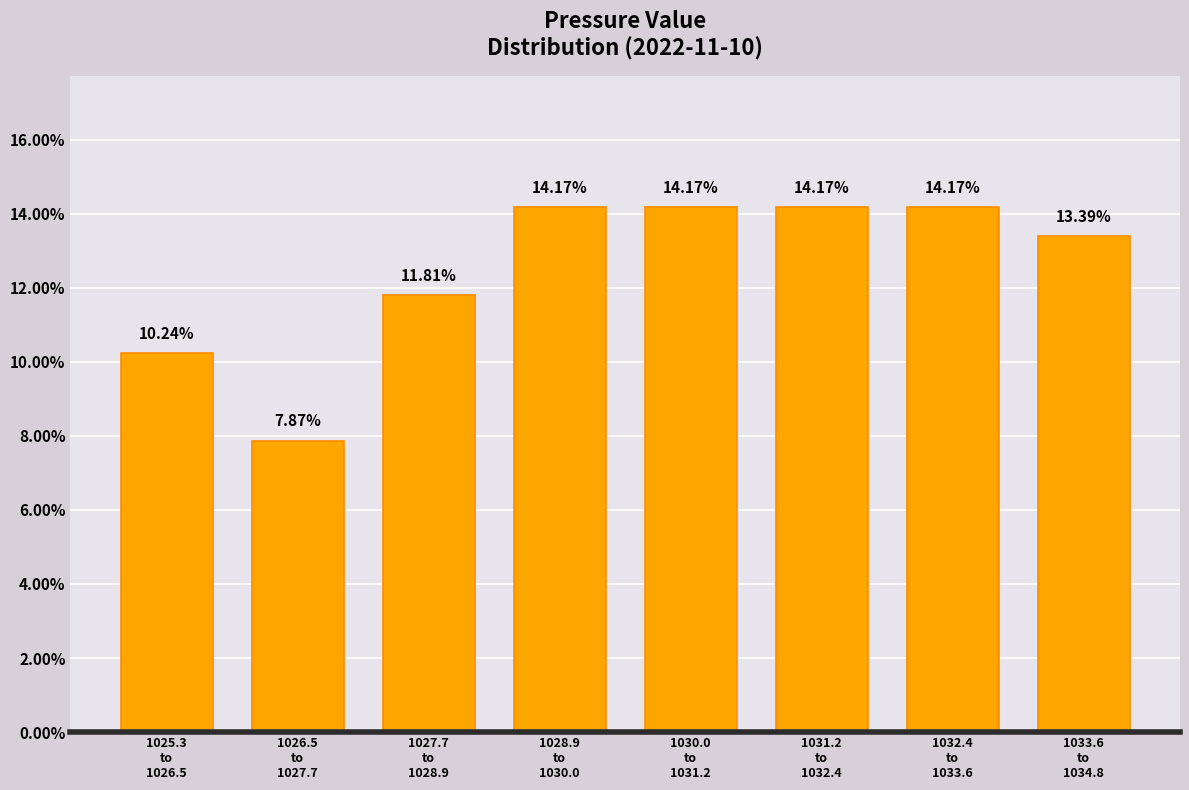

What is the difference between the maximum and minimum values?

6.3